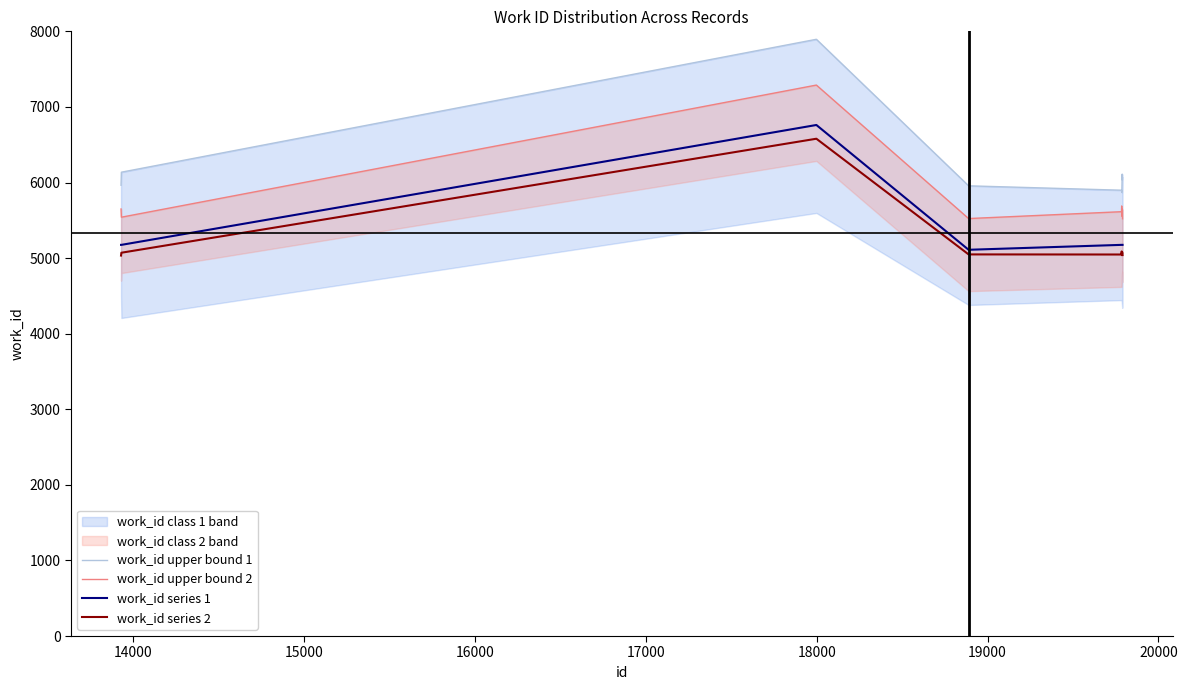

What is the maximum value for work_id series 2?

6579.2